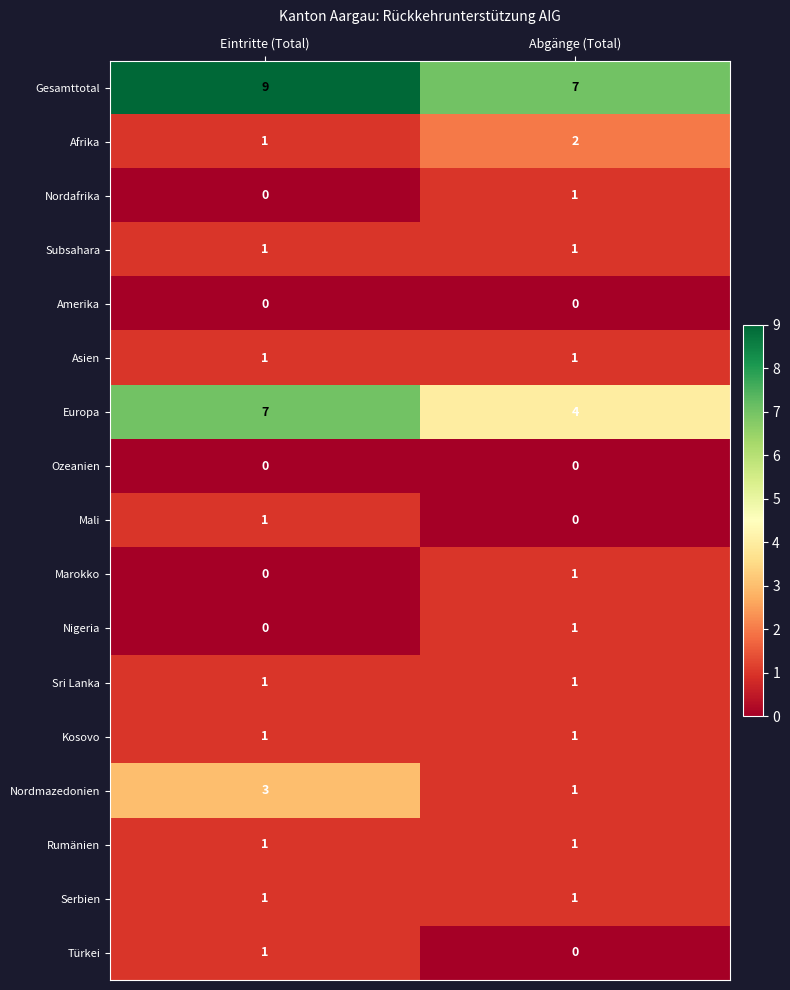

What is the average value of the Gesamttotal series?

8